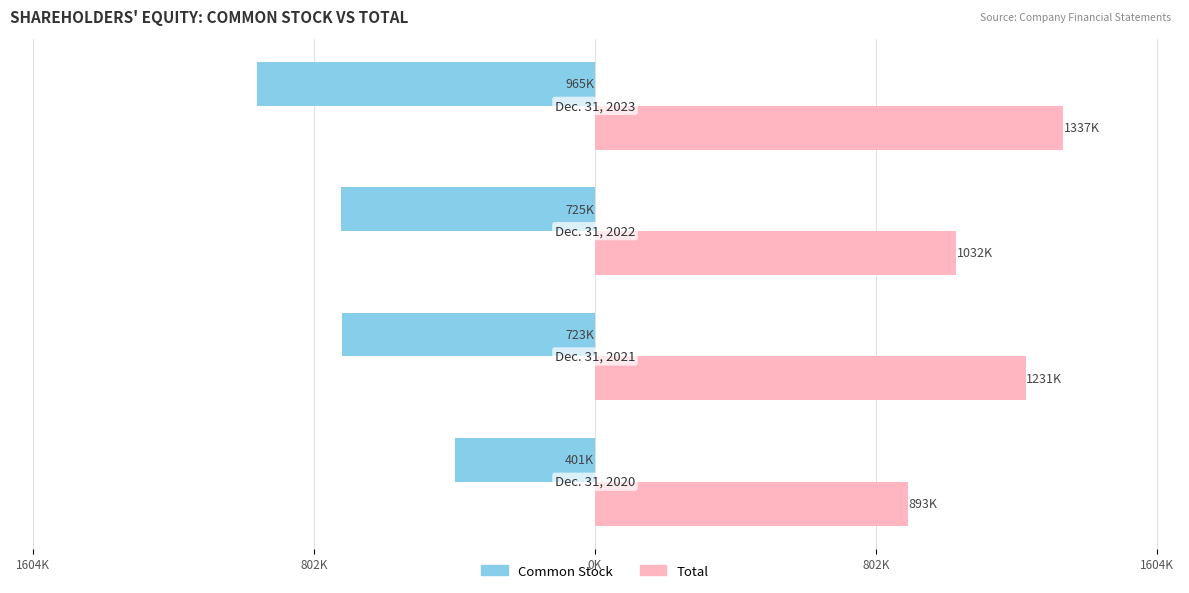

Rank the series by their average value, from highest to lowest.

Total, Common Stock